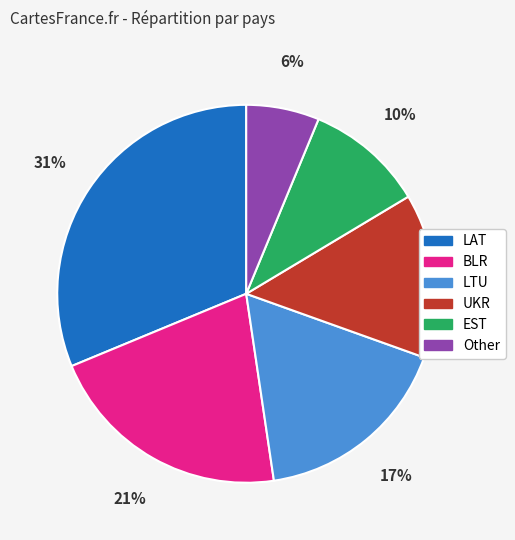

What percentage is the Other slice, to the nearest percent?

6%